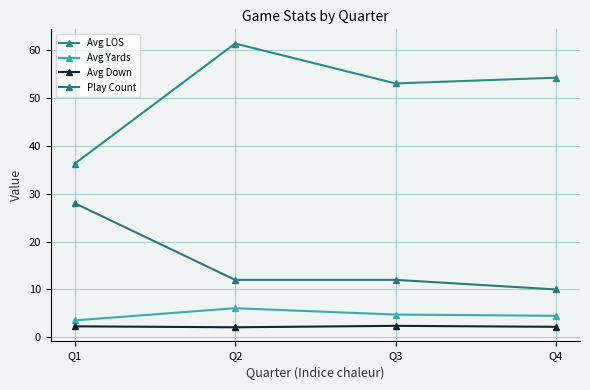

The Avg Down series shows 3.6 at Q3. True or false?

False